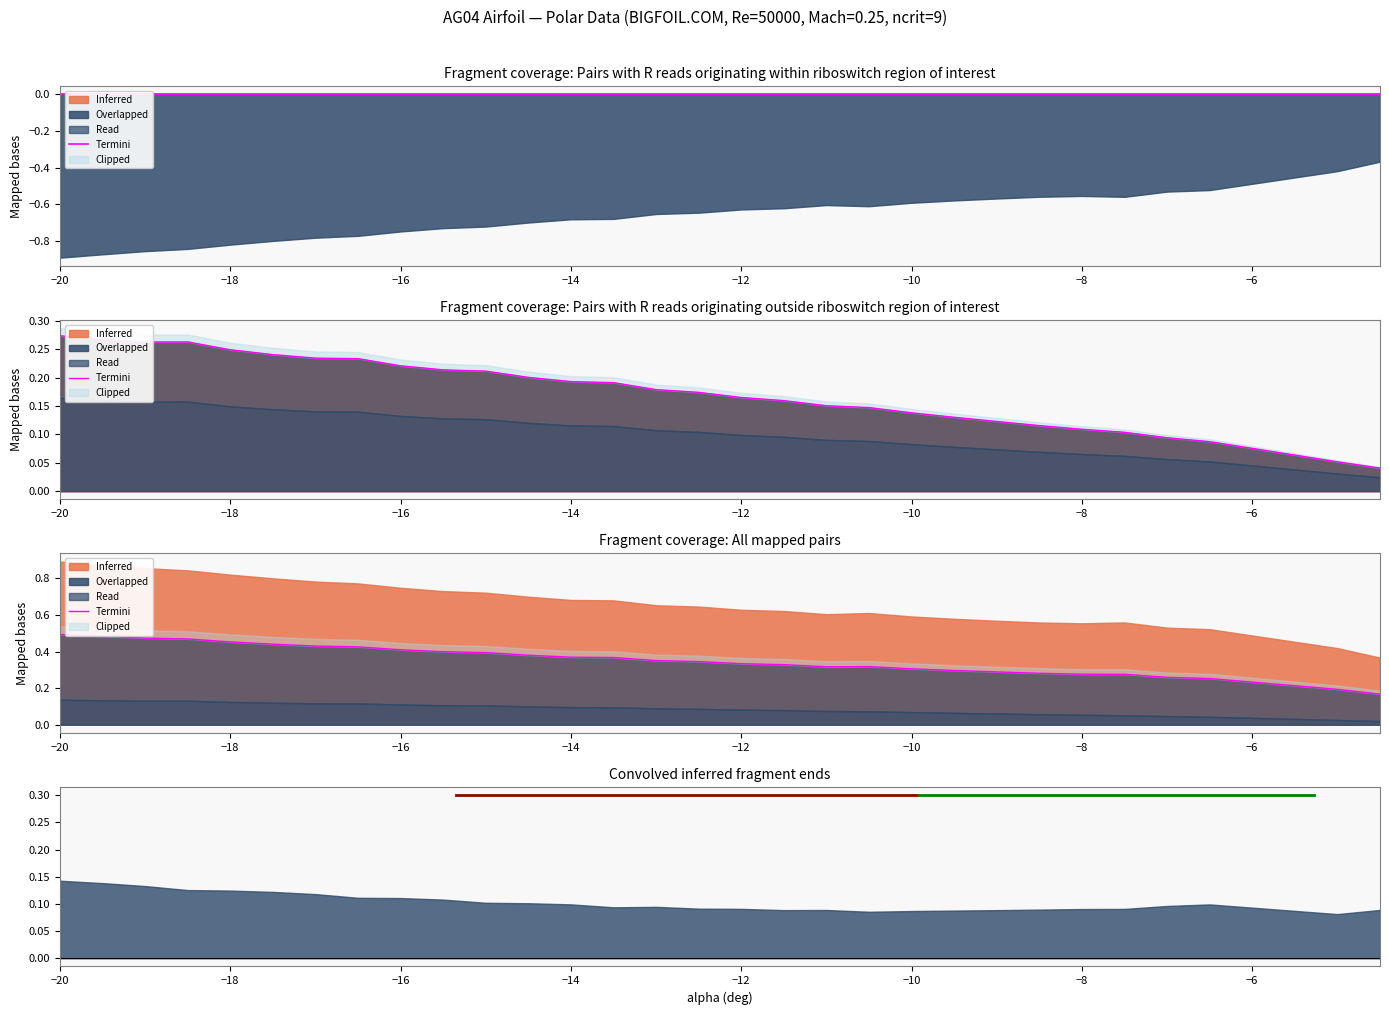

How many points are lower than both their immediate neighbors (excluding endpoints)?

1